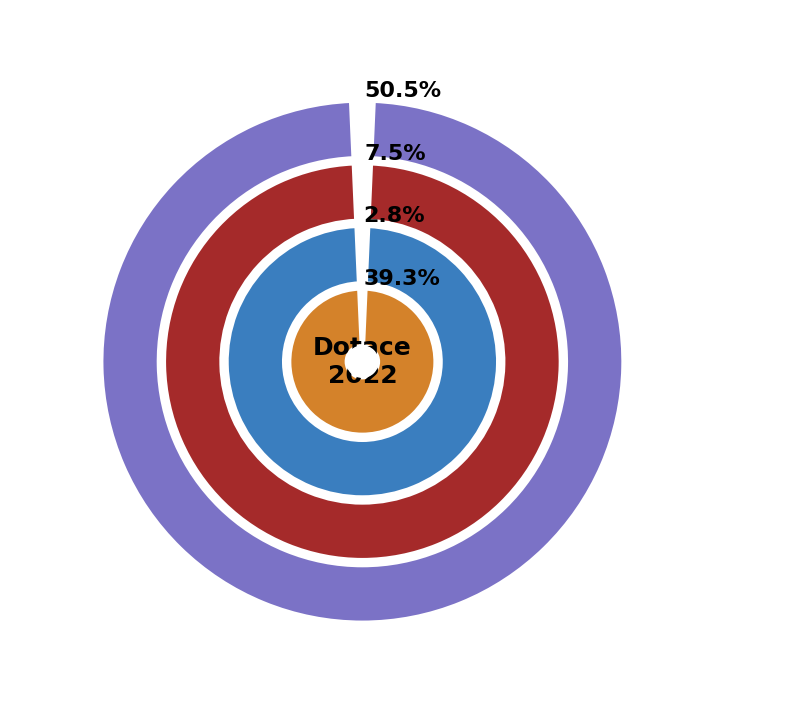

The II/3 slice represents 1% of the pie. True or false?

False